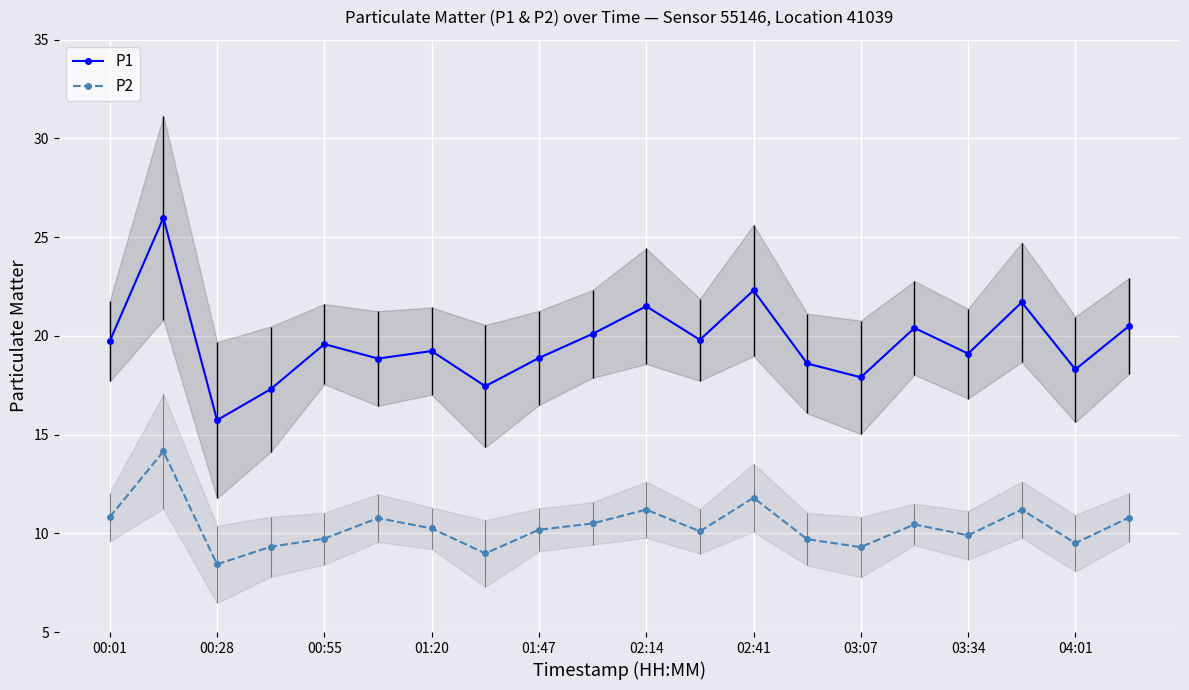

Rank the series by their average value, from highest to lowest.

P1, P2